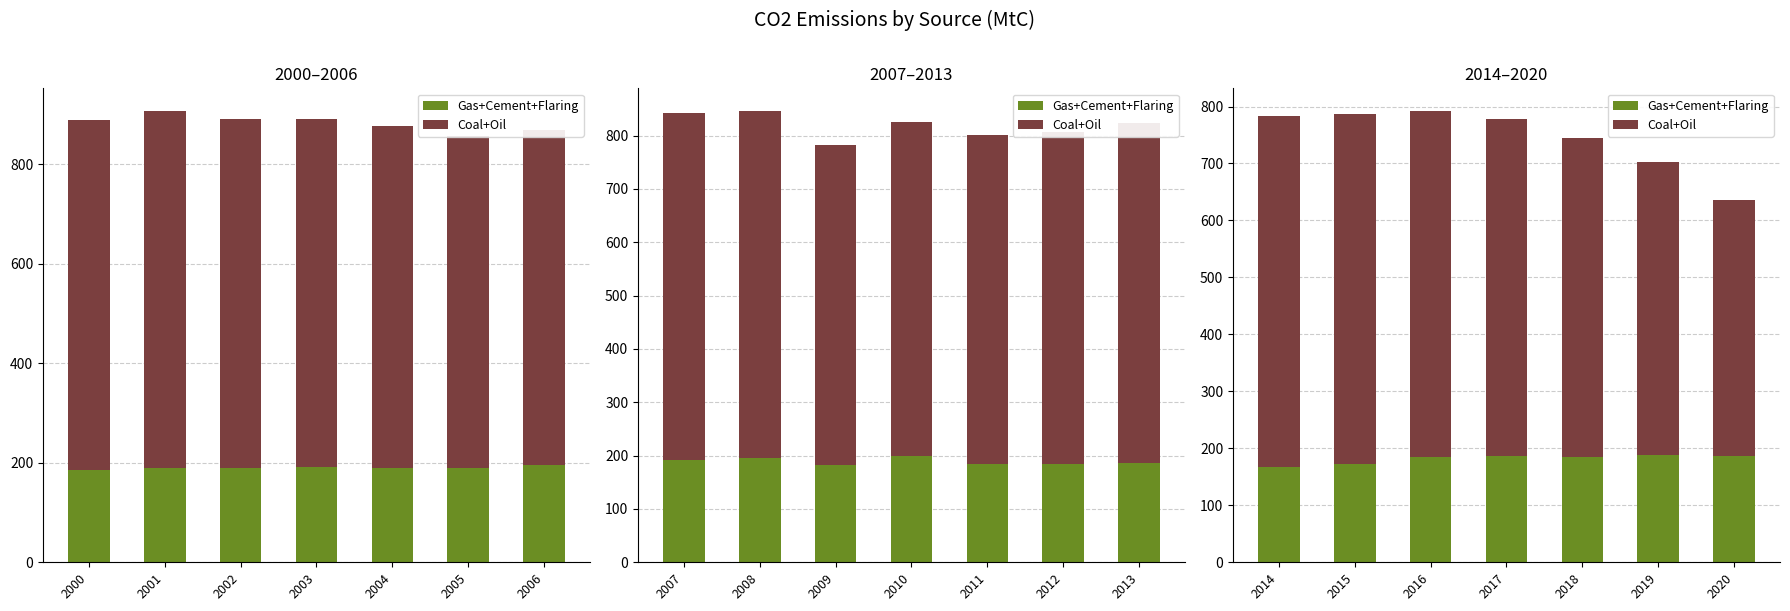

Where does the Coal+Oil series first go above 590?

2014